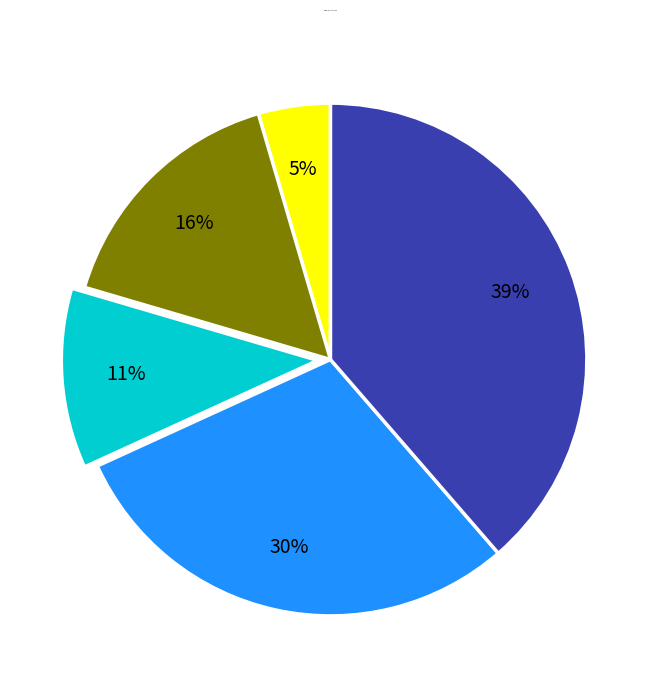

Is there a majority slice in this chart?

No